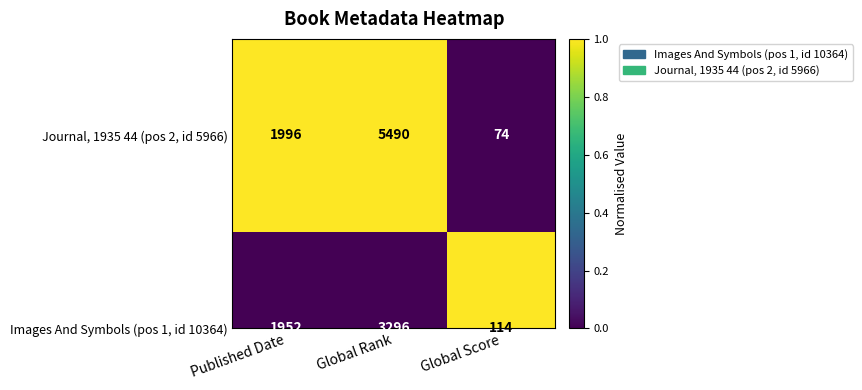

Rank the series by their maximum value, from lowest to highest.

Images And Symbols (pos 1, id 10364), Journal, 1935 44 (pos 2, id 5966)